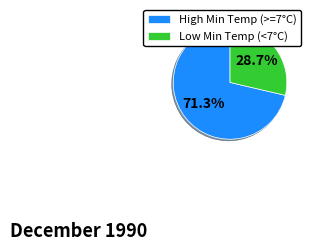

How many slices are in this pie chart?

2